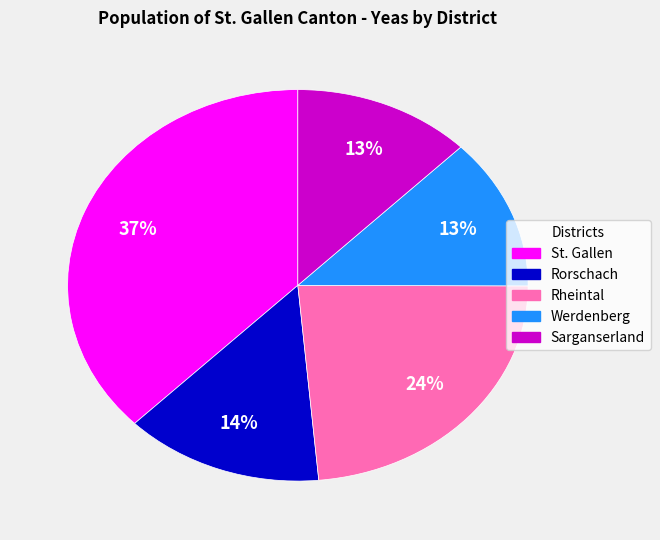

Count the number of slices in the pie.

5